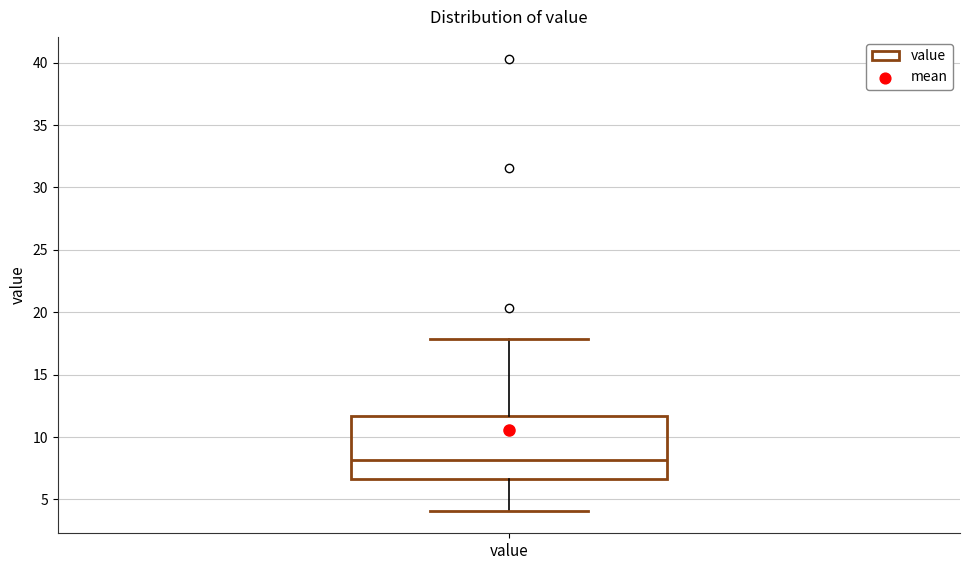

Read this box plot against the y-axis: the position of the median line, the range covered by the box, and the ends of both whiskers. The values are not printed on the chart, so give them approximately, as read against the axis.

median 8.0, box 6.5 to 11.5, whiskers 4.0 to 18.0